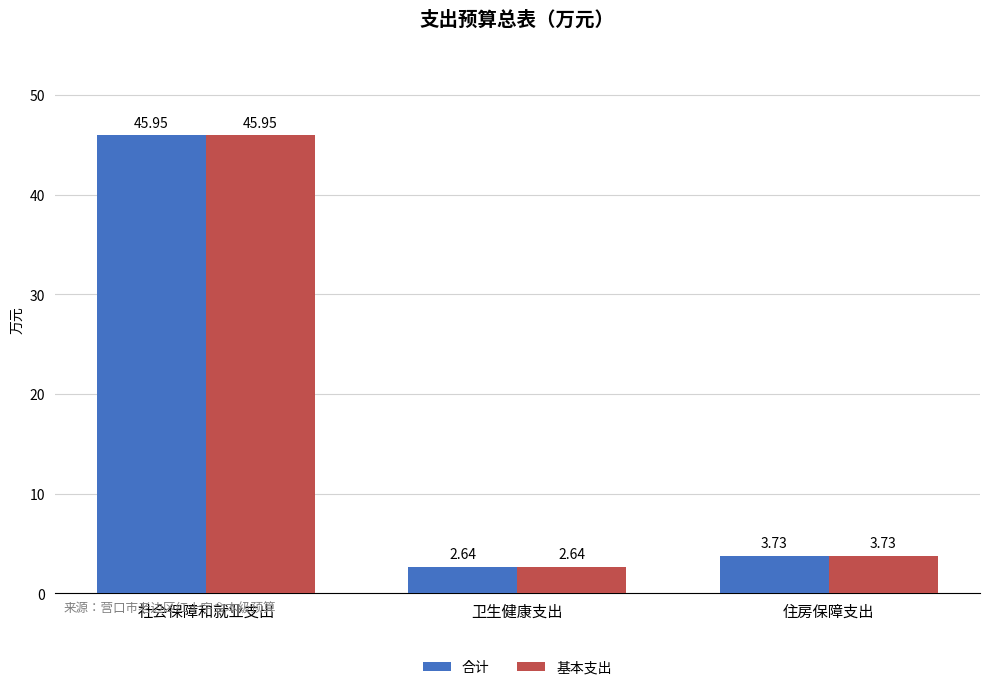

At which label does 基本支出 reach its peak?

社会保障和就业支出